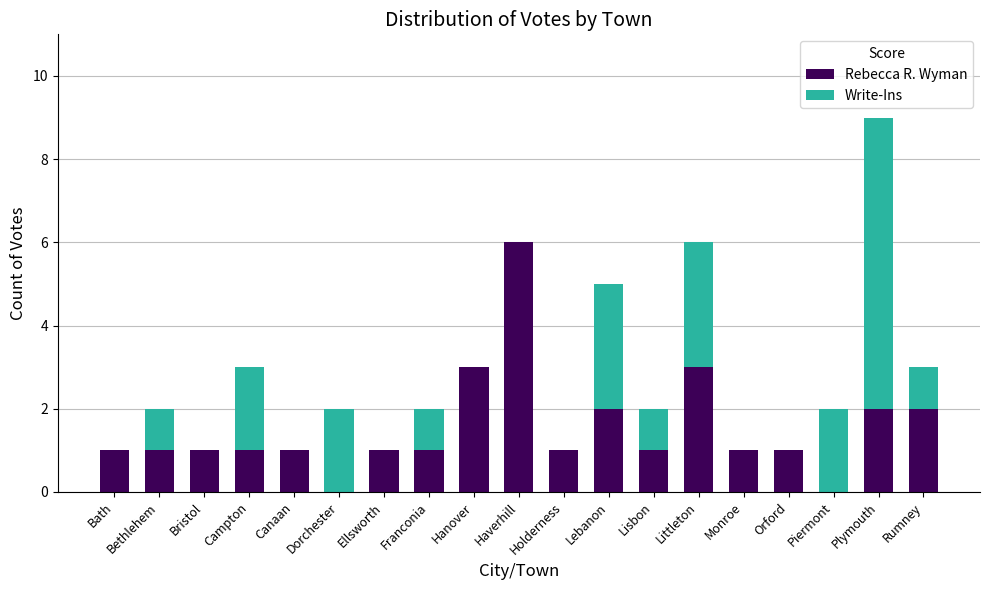

How many distinct data groups are displayed?

2